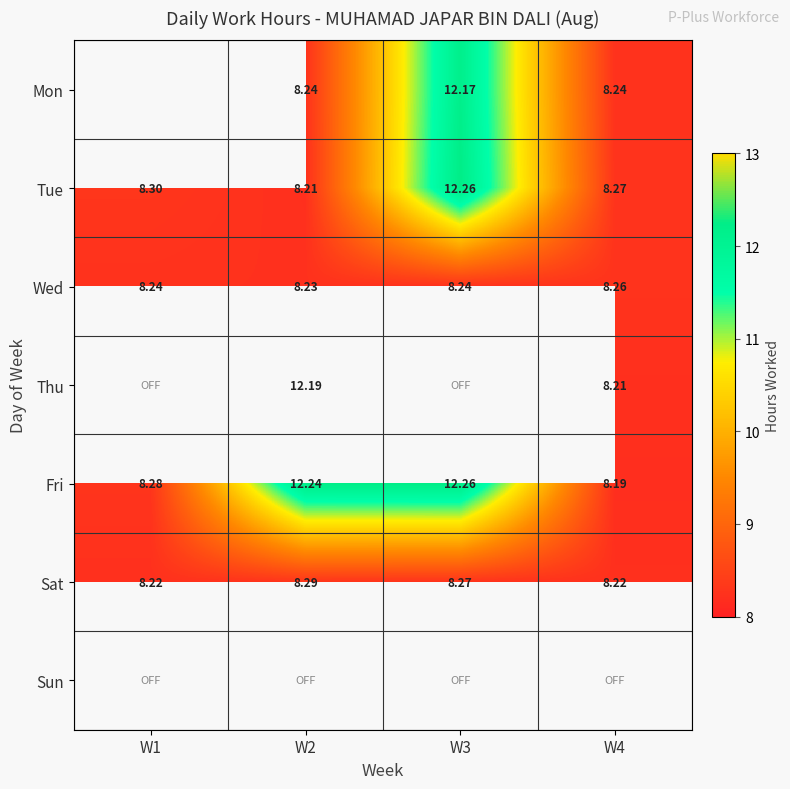

What is the sum of the Tue values at W2 and W3?

20.5